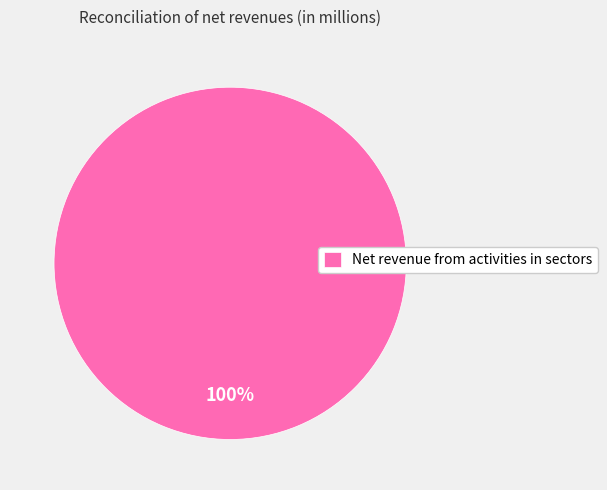

Which slice represents more than half of the pie?

Net revenue from activities in sectors